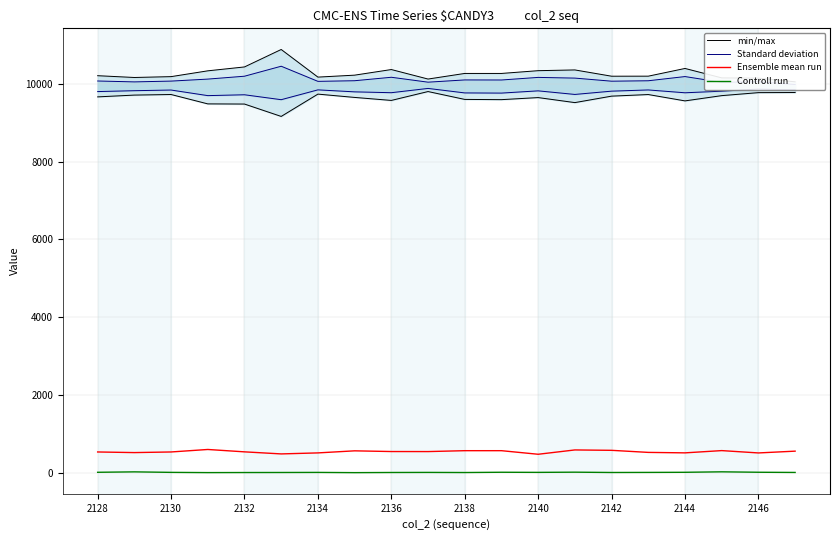

True or false: Controll run and Ensemble mean run intersect in this chart.

False